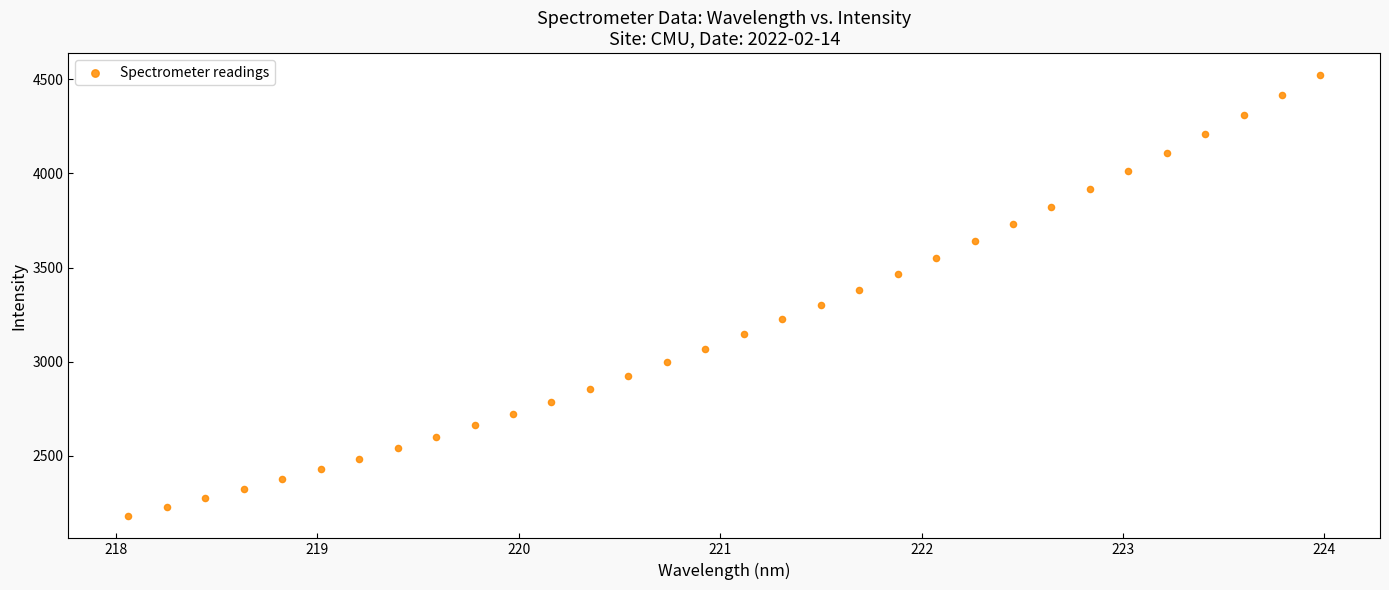

What is the range of X values (max minus min)?

5.9